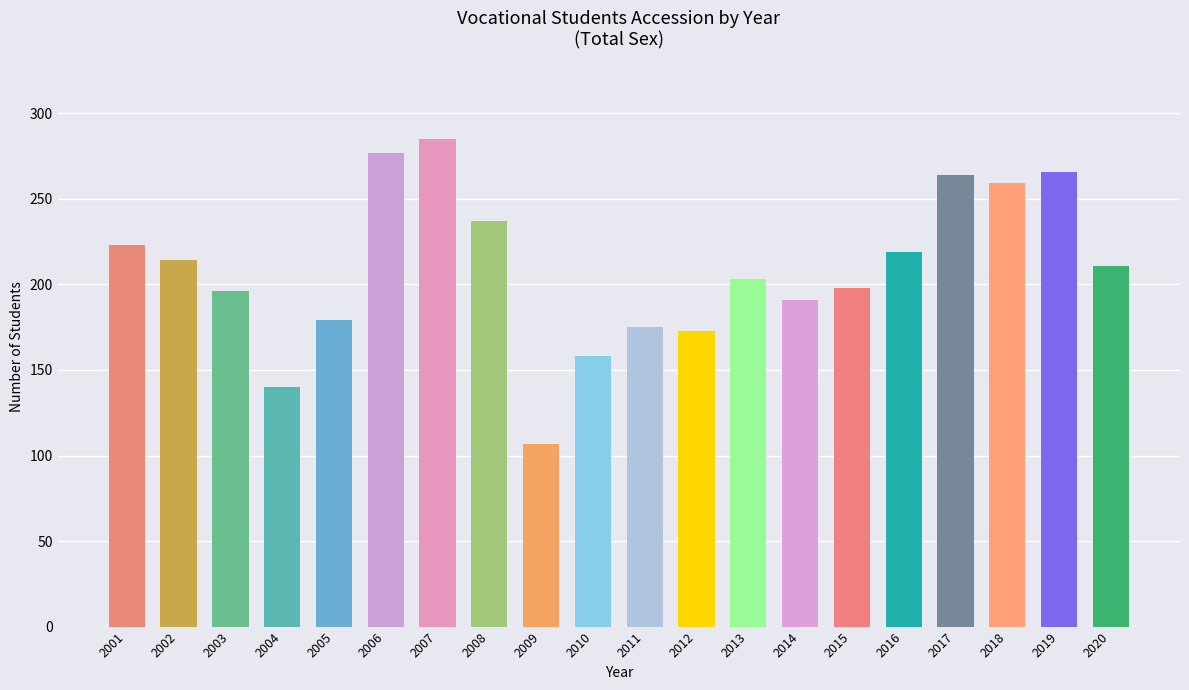

What is the approximate value at 2012, to the nearest 50?

150